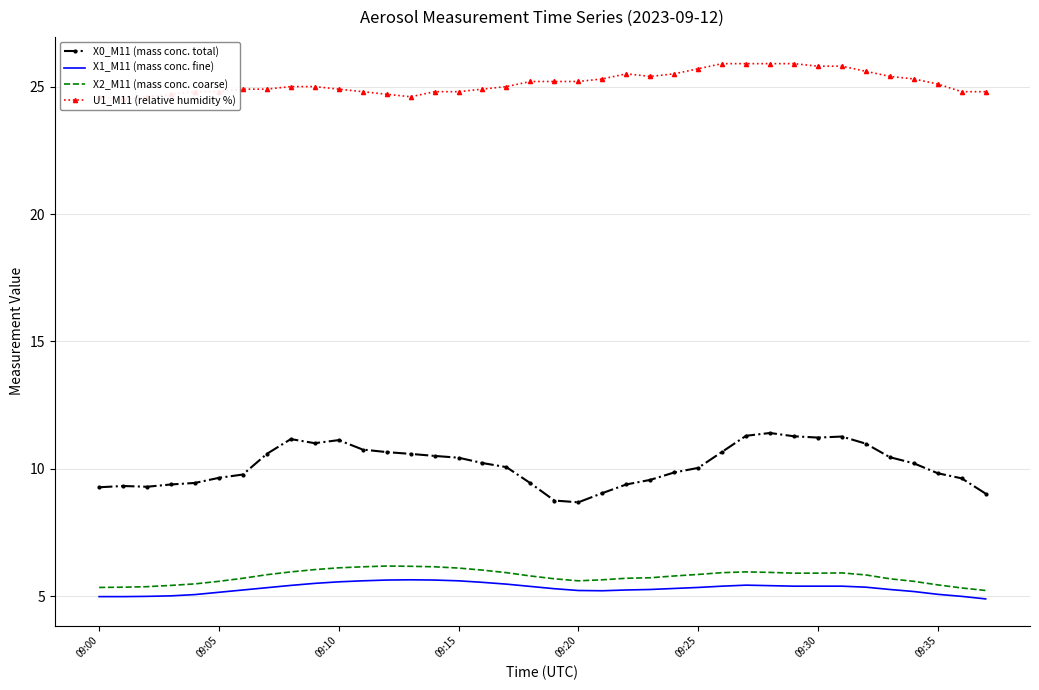

Which label corresponds to the smallest value in the chart?

37